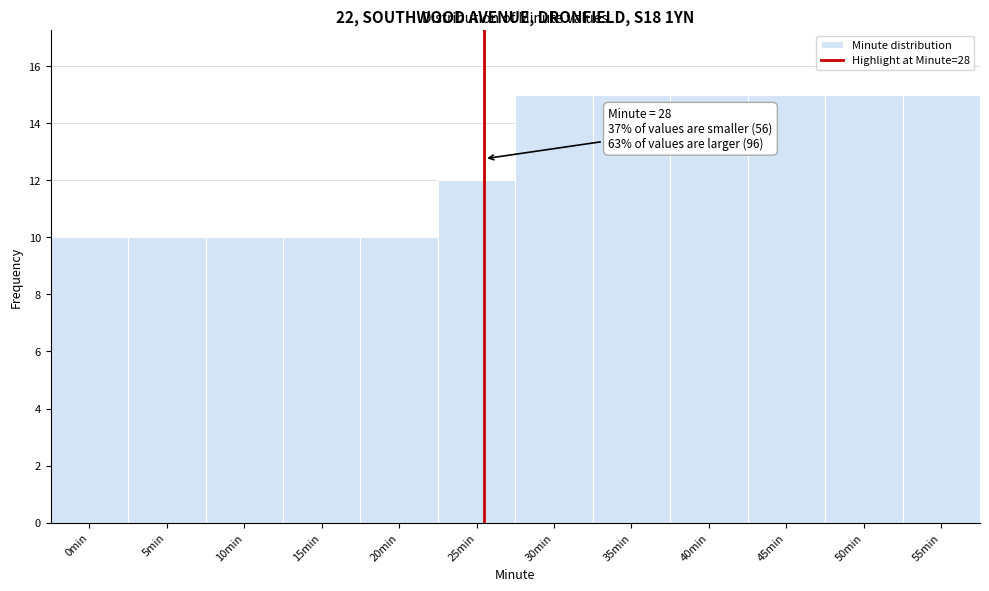

Reading right to left, list all the values displayed in this chart.

55min=15	50min=15	45min=15	40min=15	35min=15	30min=15	25min=12	20min=10	15min=10	10min=10	5min=10	0min=10